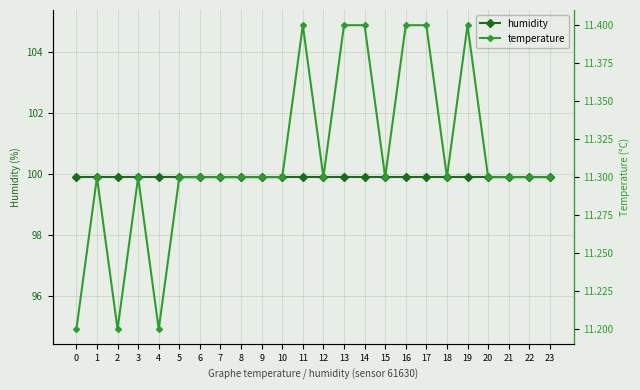

What is the greatest value displayed?

99.9